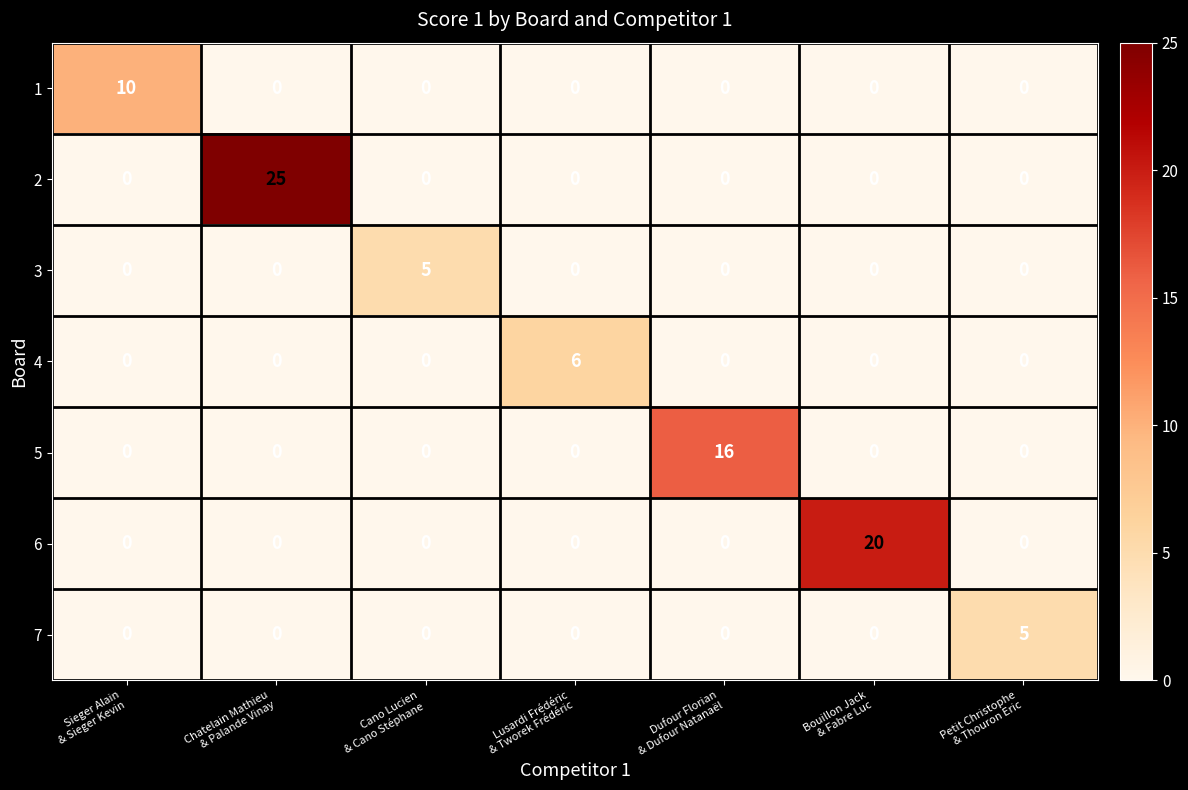

What is the maximum value for 4?

6